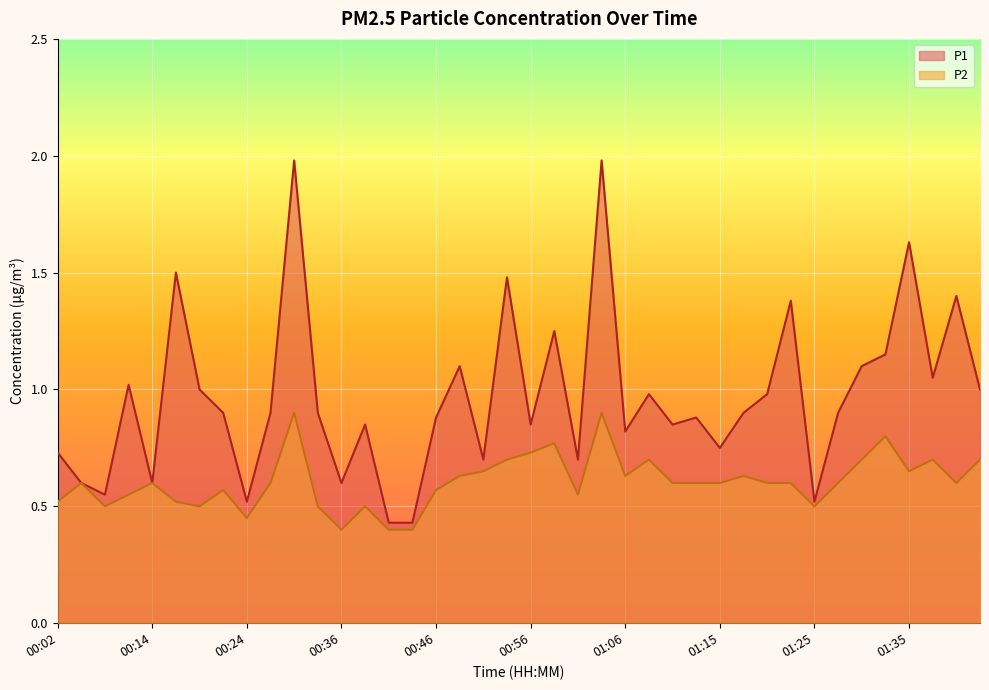

Is the value of P2 at 00:34 greater than the value of P1 at 00:56?

No